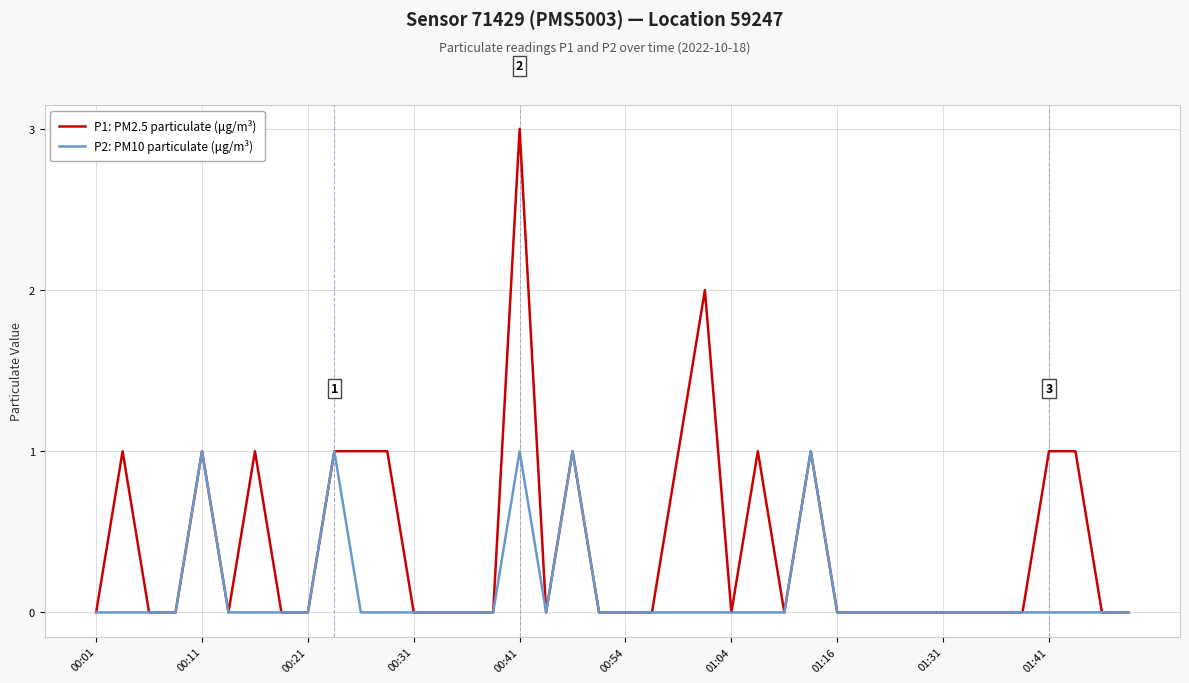

What is the greatest value displayed?

3